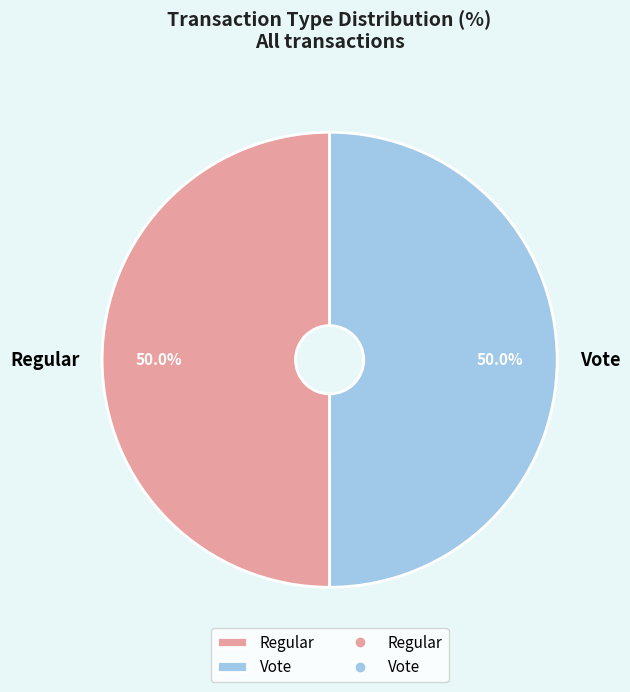

Approximately how many times larger is the value at Vote compared to Regular?

1.0